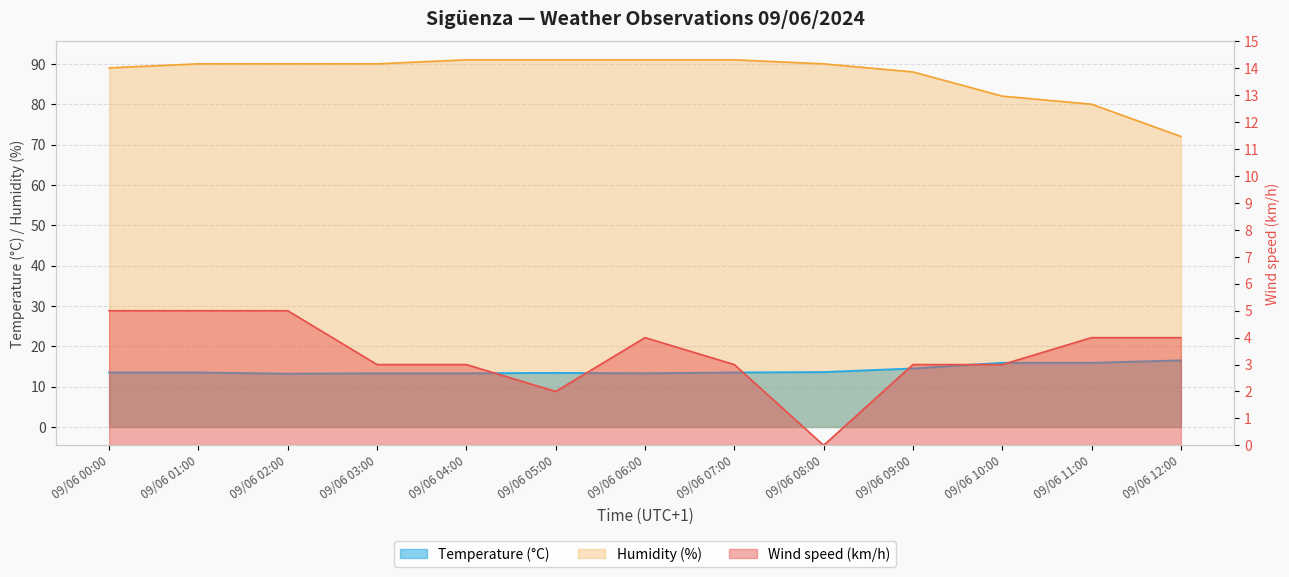

What is the sum of all Humidity (%) values?

1135.0